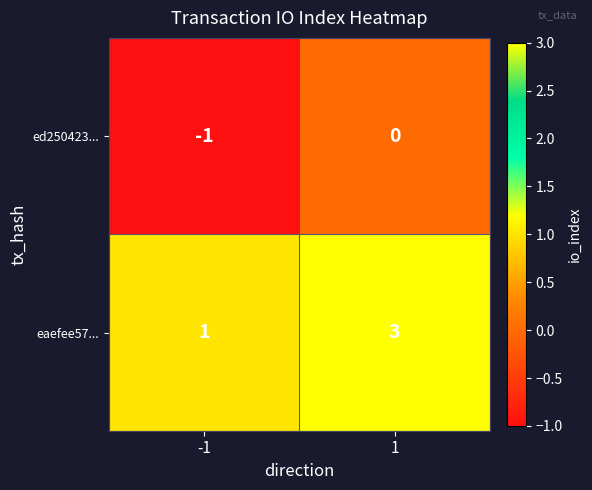

Which series has the largest range (max minus min)?

eaefee57...